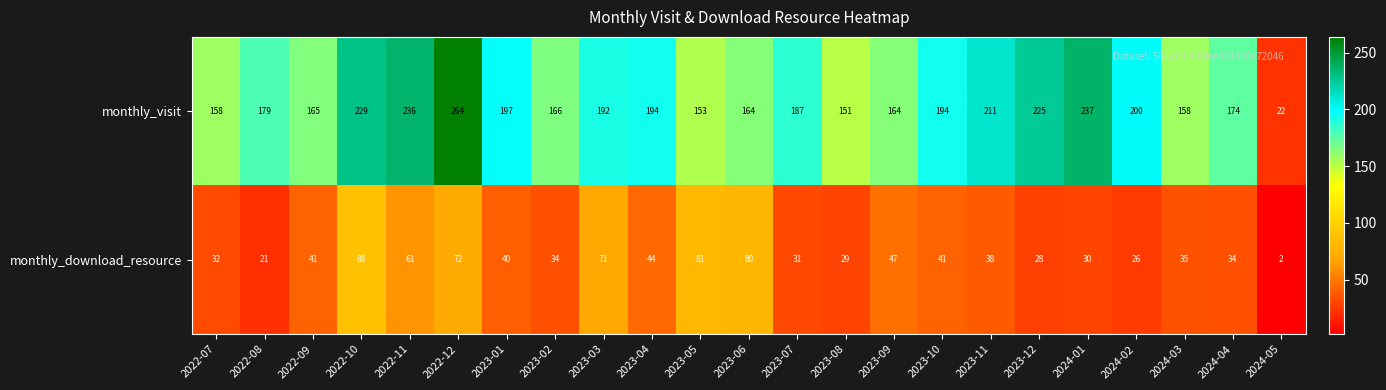

What is the difference between the second highest and minimum values in the monthly_download_resource series?

79